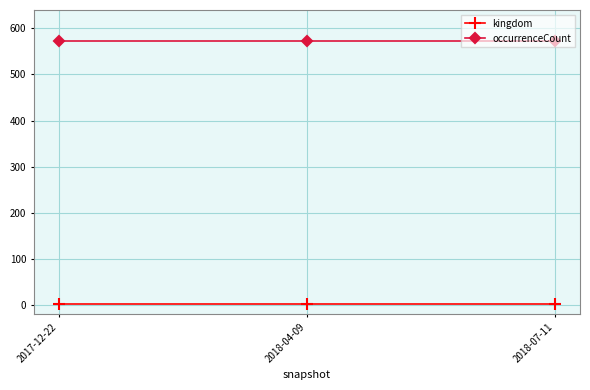

At 2018-04-09, list the series in order from smallest to largest.

kingdom, occurrenceCount